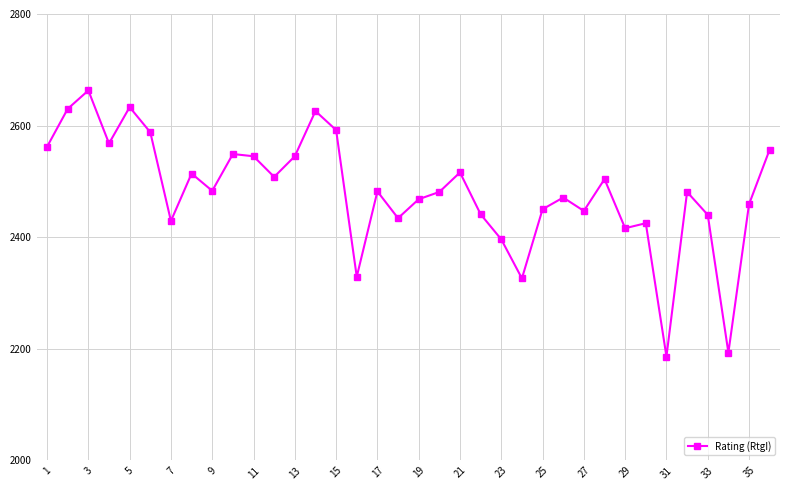

What is the value of the 22nd point from the left?

2441